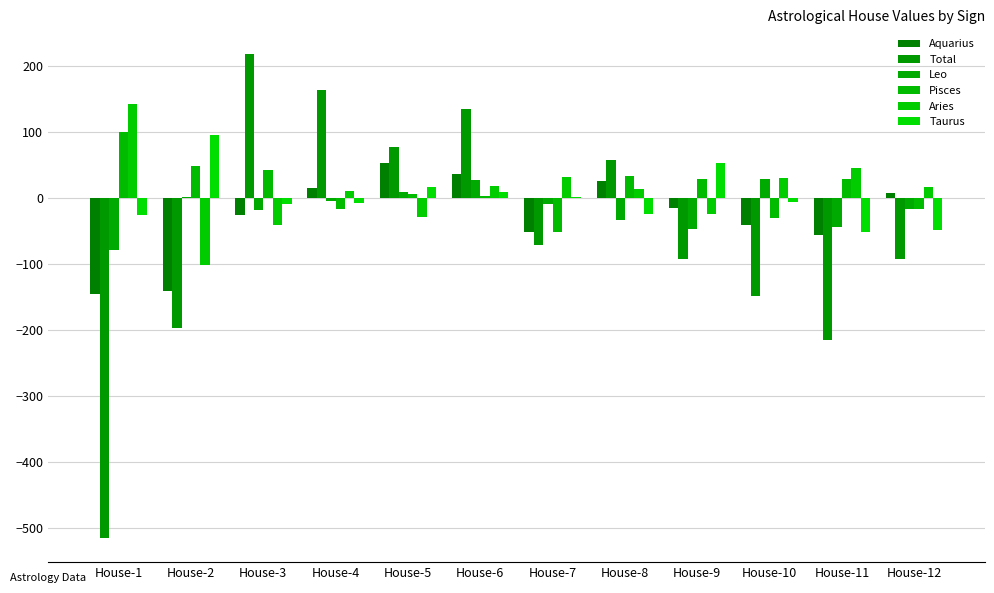

Is it true that Aquarius equals -14.8 at House-9?

True